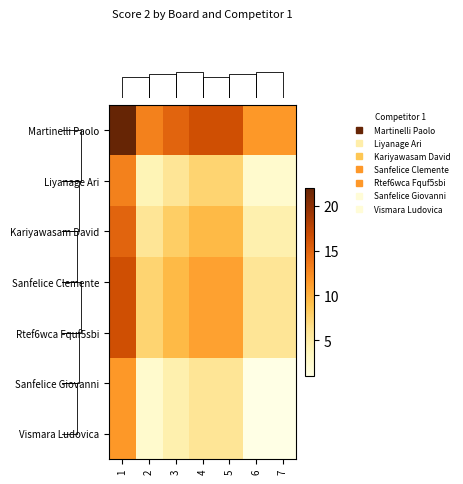

At which category is the sum across all series the highest?

1